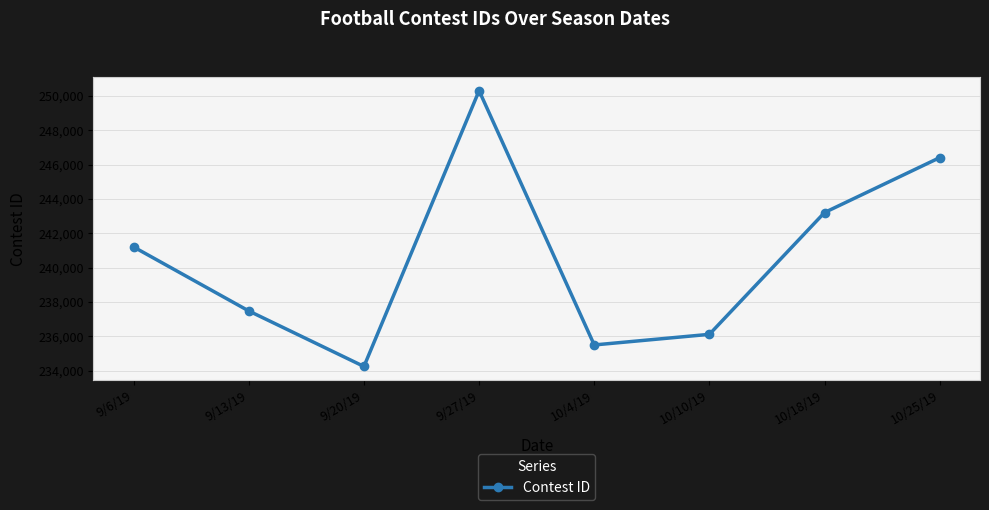

Read the value at 9/13/19, to the nearest 100.

237500